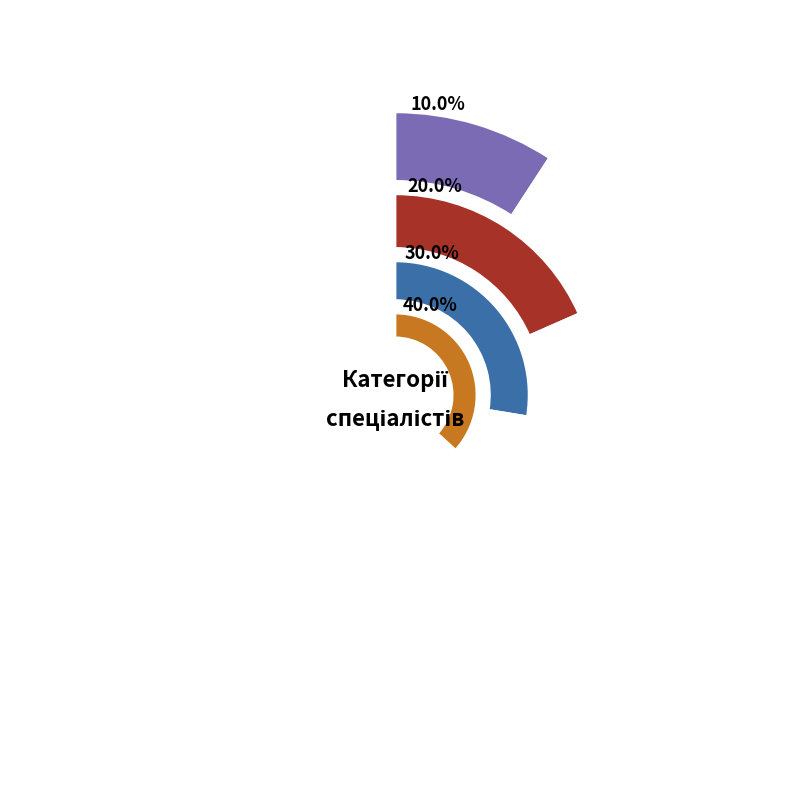

Between Спеціаліст and Спеціаліст вищої категорії, which is larger?

Спеціаліст вищої категорії